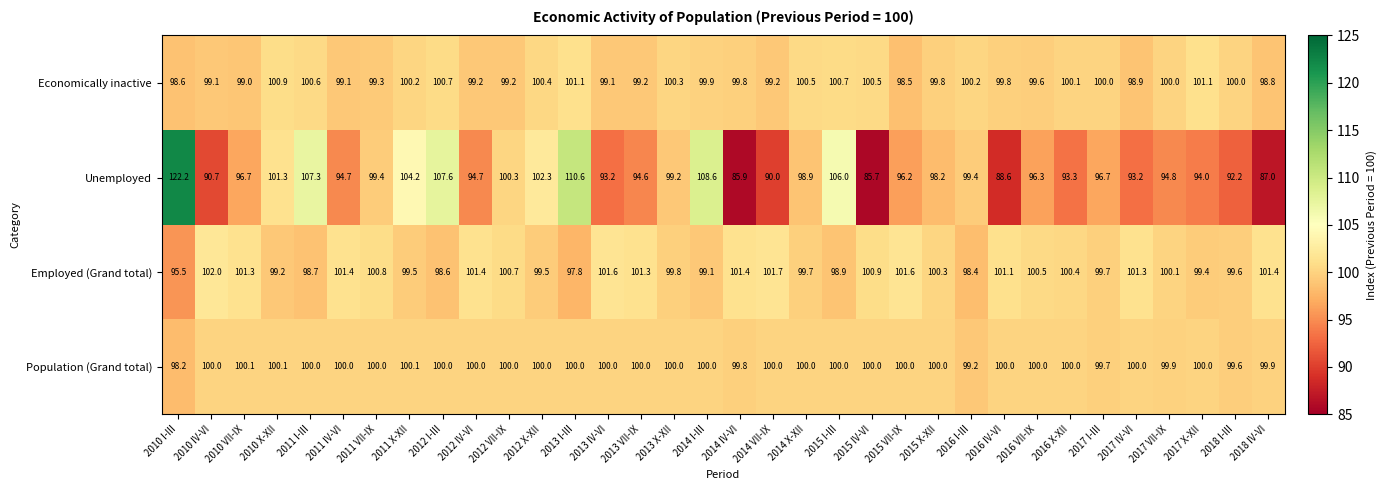

Where does the Economically inactive series first go above 99?

2010 IV-VI